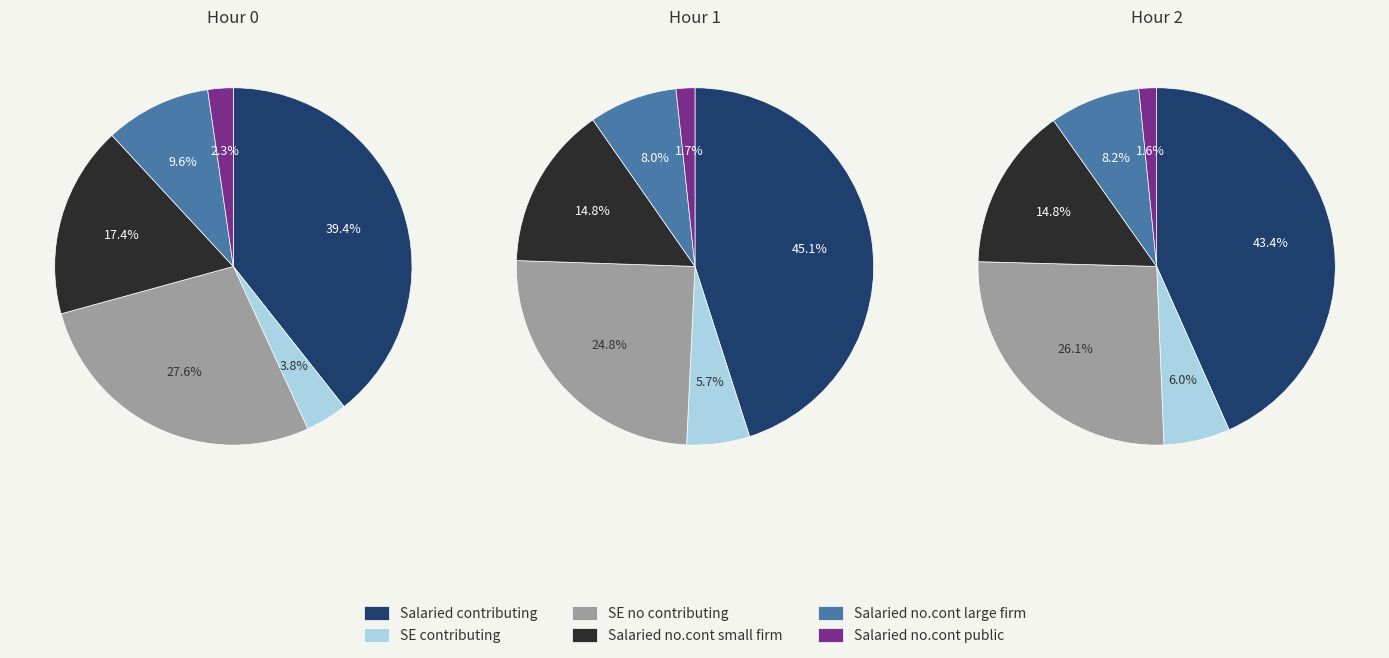

Does 2 represent more than half of the total?

No